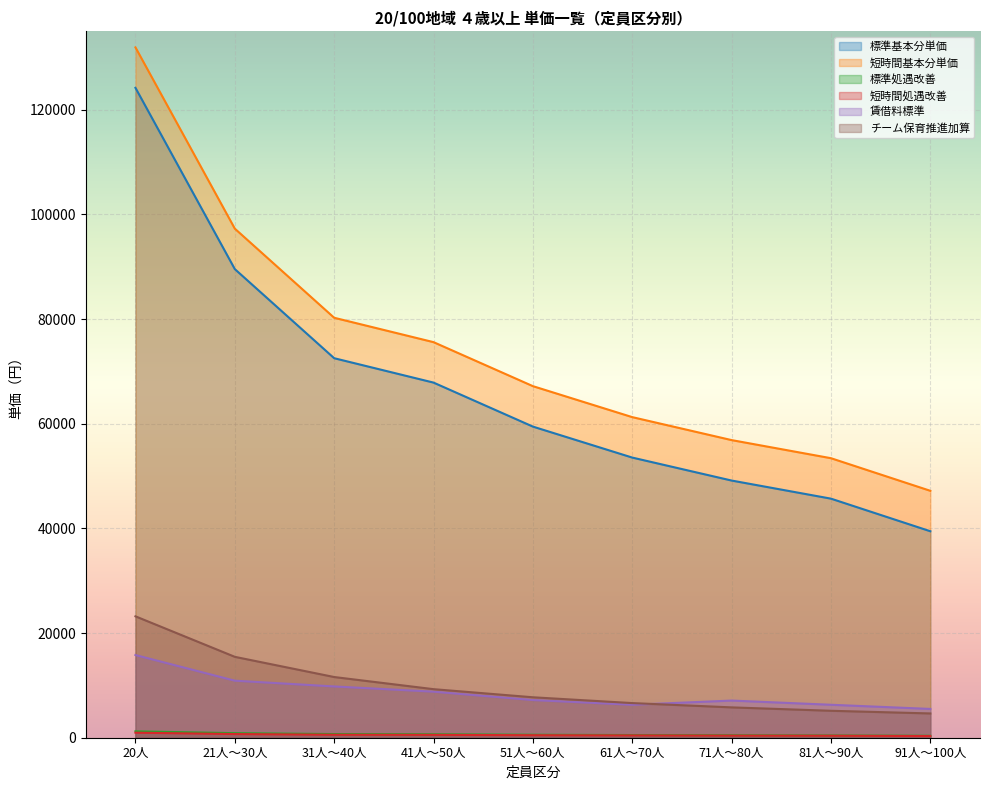

At which label is 短時間基本分単価 closest to 89560?

21人～30人